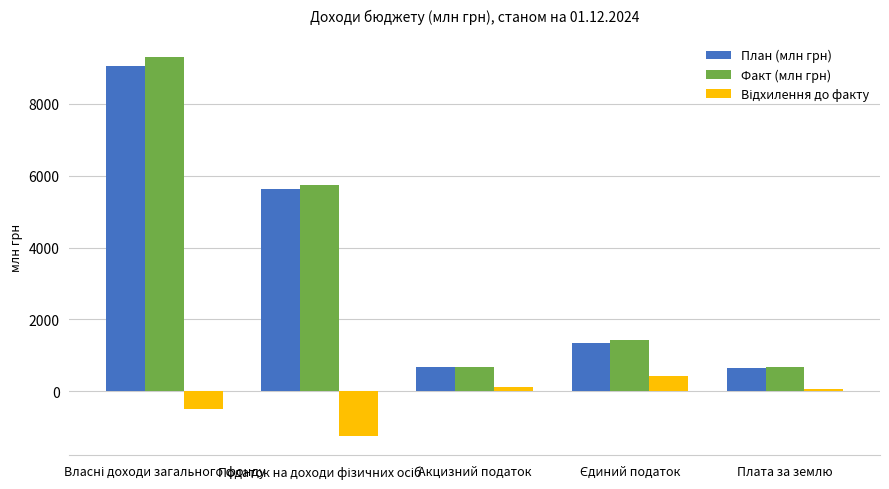

What is the average value of the Факт (млн грн) series?

3567.6